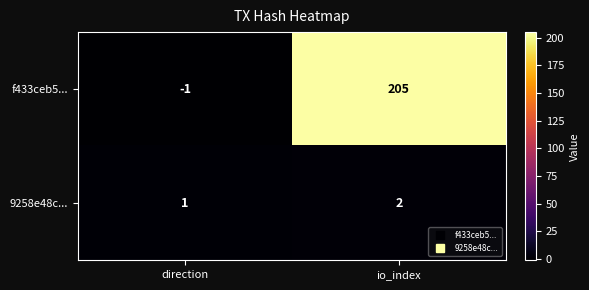

Which series changed the most between direction and io_index?

f433ceb5...